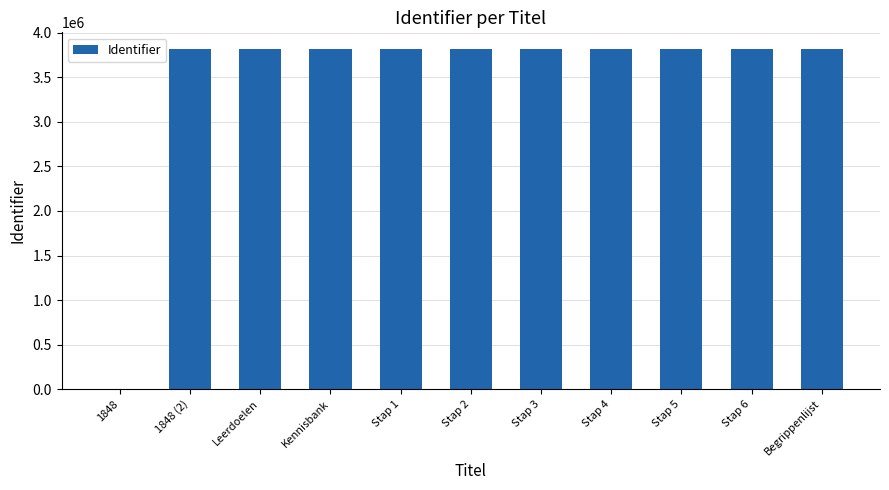

At which label is the value closest to 1907389?

1848 (2)